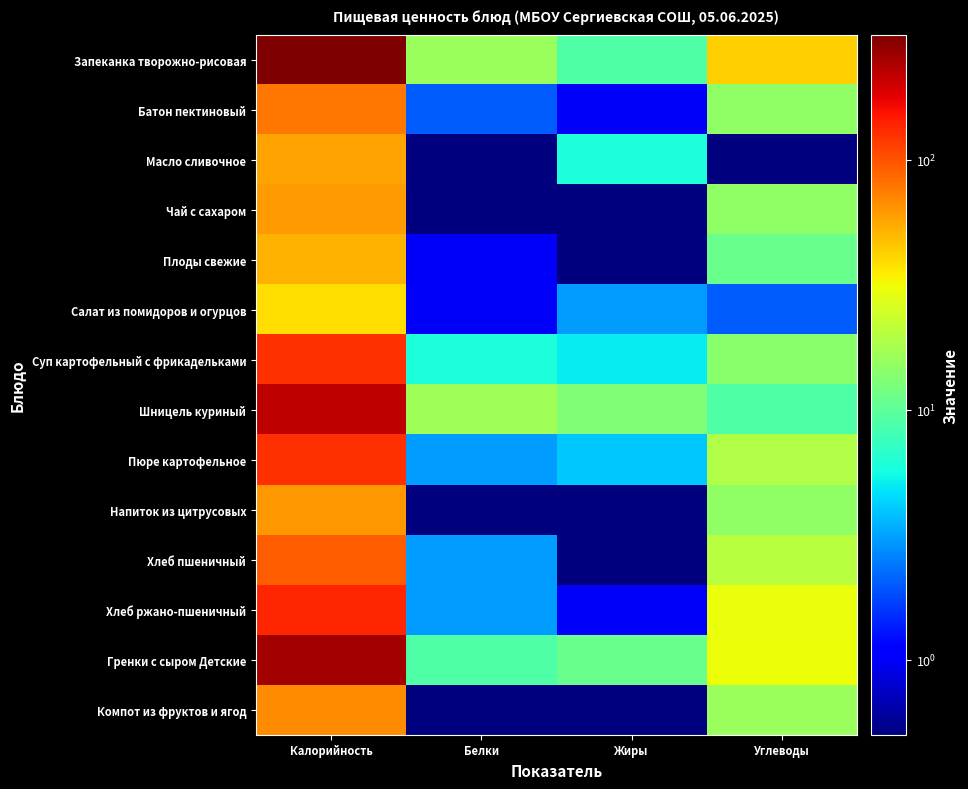

List the series in order of their peak value, highest first.

Запеканка творожно-рисовая, Гренки с сыром Детские, Шницель куриный, Хлеб ржано-пшеничный, Суп картофельный с фрикадельками, Пюре картофельное, Хлеб пшеничный, Батон пектиновый, Компот из фруктов и ягод, Напиток из цитрусовых, Чай с сахаром, Масло сливочное, Плоды свежие, Салат из помидоров и огурцов